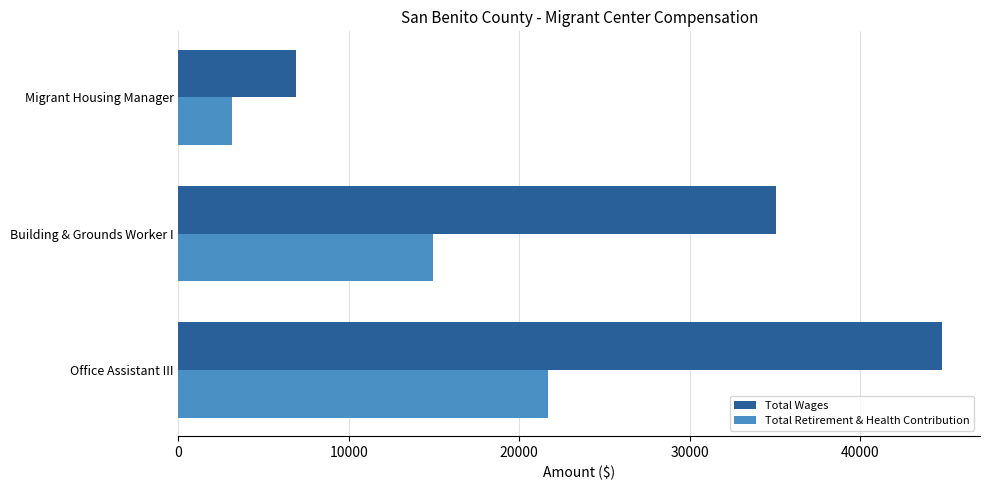

List the series in order of their peak value, lowest first.

Total Retirement & Health Contribution, Total Wages